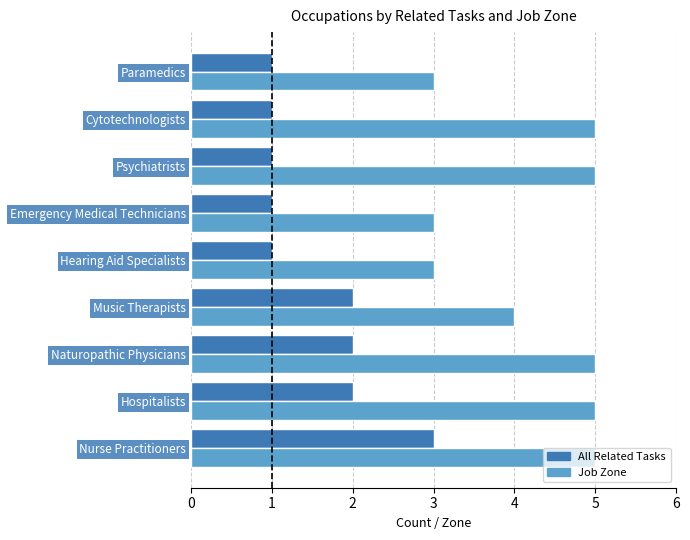

What is the difference between the maximum and minimum values in the Job Zone series?

2